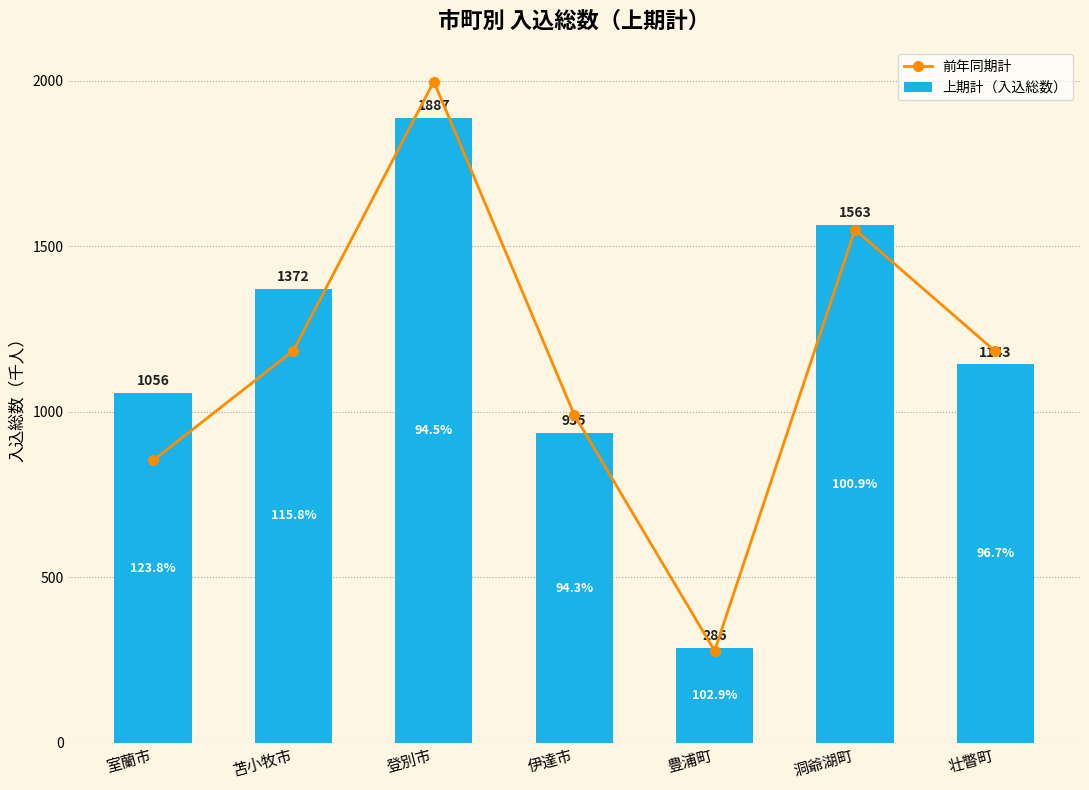

Reading right to left, what are all the values shown in this chart?

前年同期計: 1182.3	1550.0	278.0	991.1	1997.1	1184.7	852.9
上期計（入込総数）: 1142.7	1563.4	286.0	935.0	1887.2	1372.1	1056.0